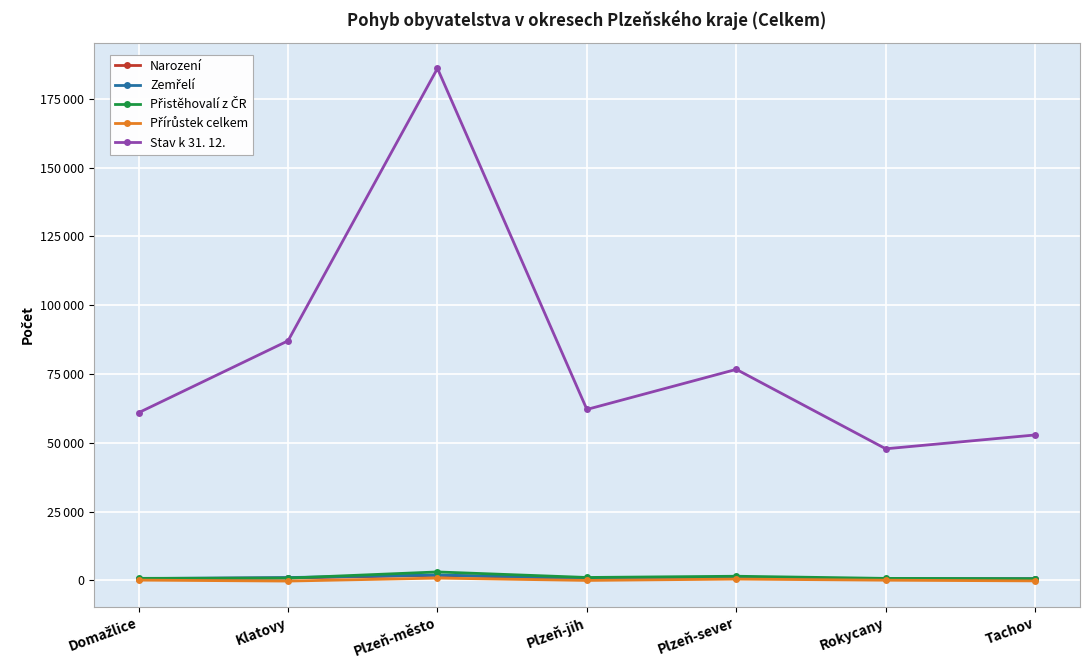

Between Domažlice and Rokycany, which series saw the biggest shift?

Stav k 31. 12.